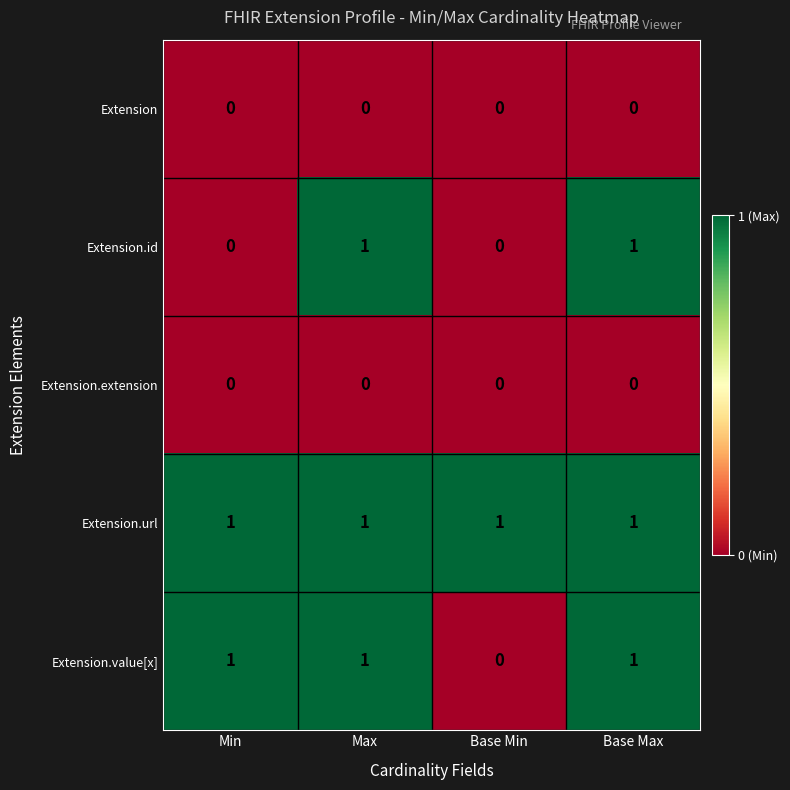

How many categories are shown in the chart?

4